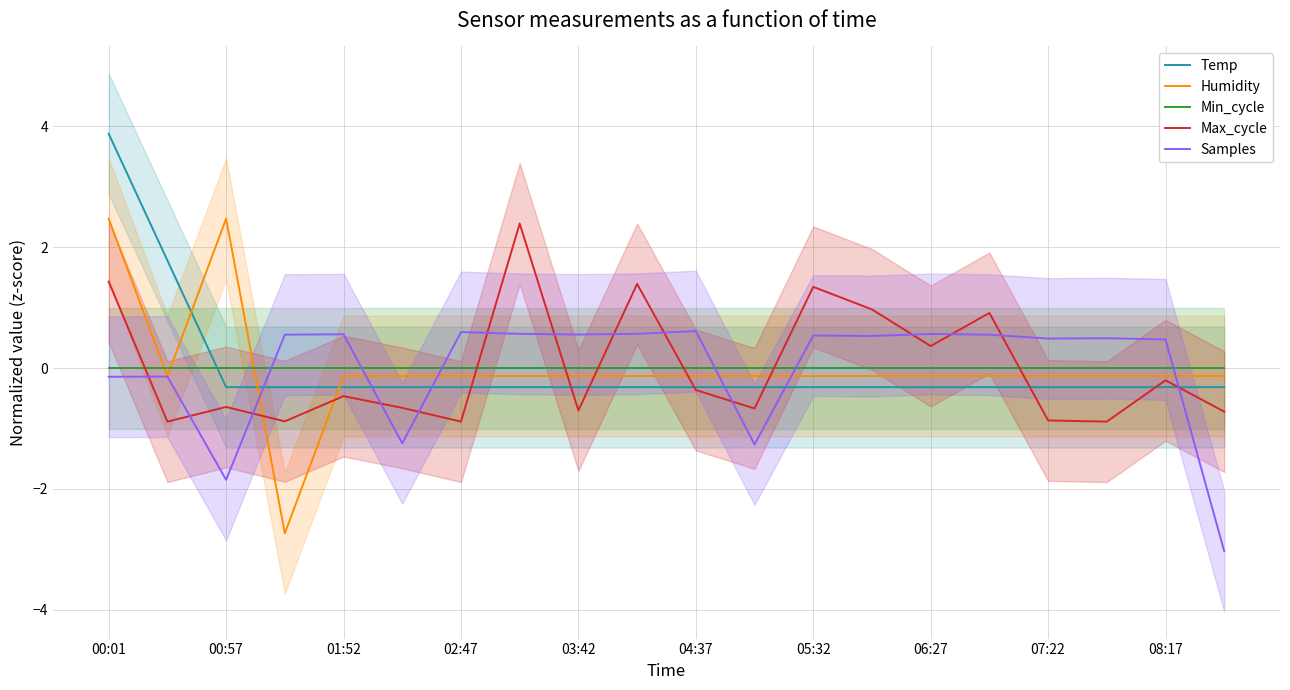

How many values in the Max_cycle series are below 0?

13